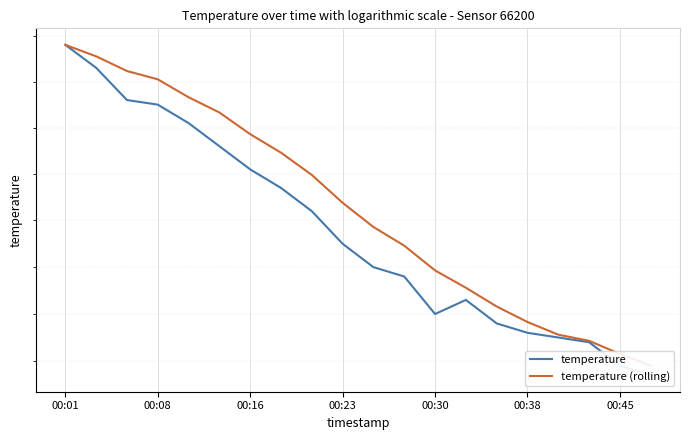

Which has a higher value, 15 or 00:38?

00:38